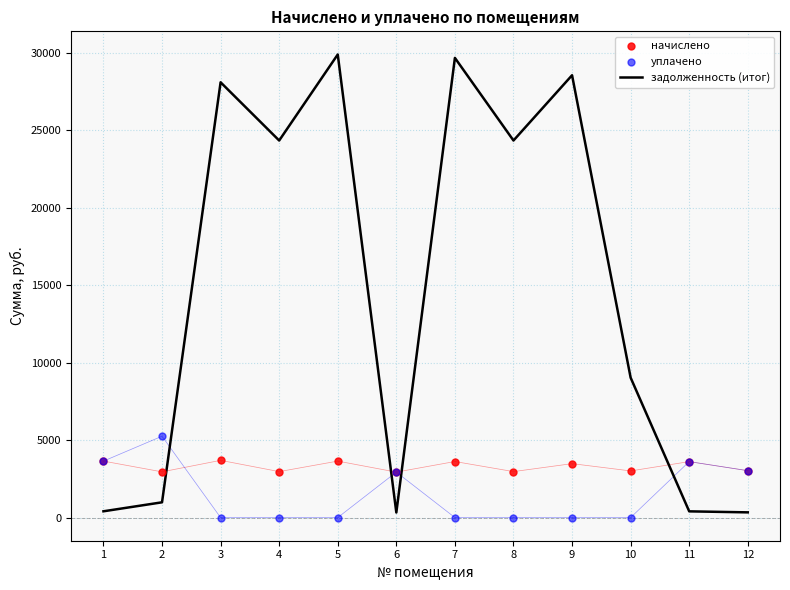

Which series reaches the minimum Y coordinate?

уплачено